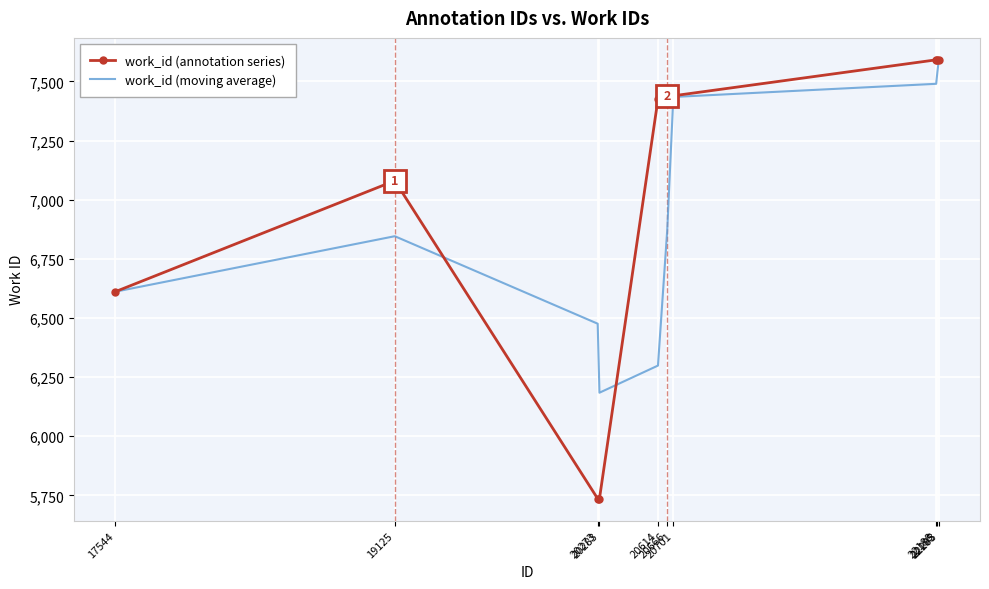

What are all the series names shown in the legend?

work_id (annotation series), work_id (moving average)